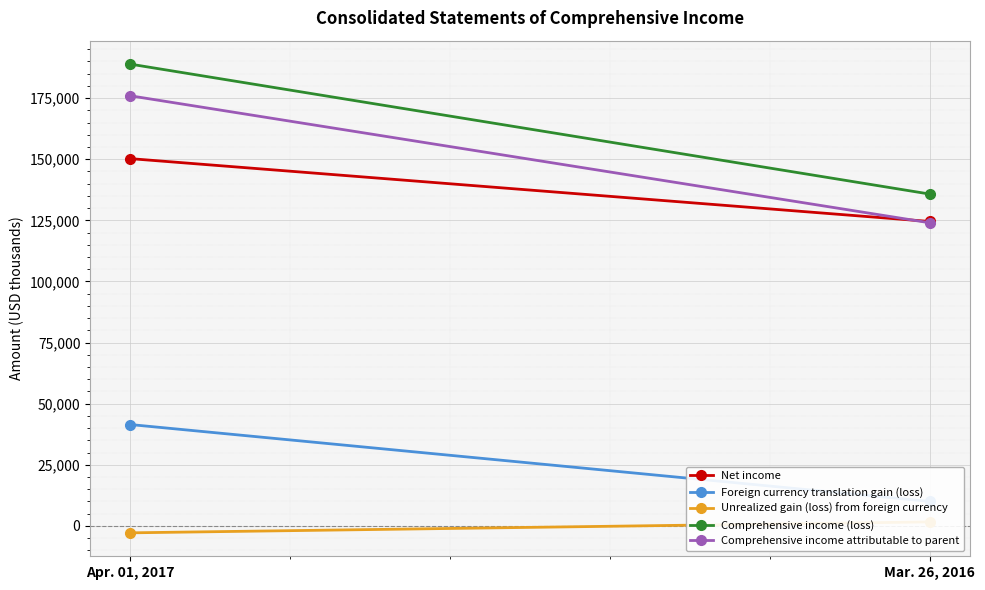

What is the label of the 1st point from the right?

Mar. 26, 2016